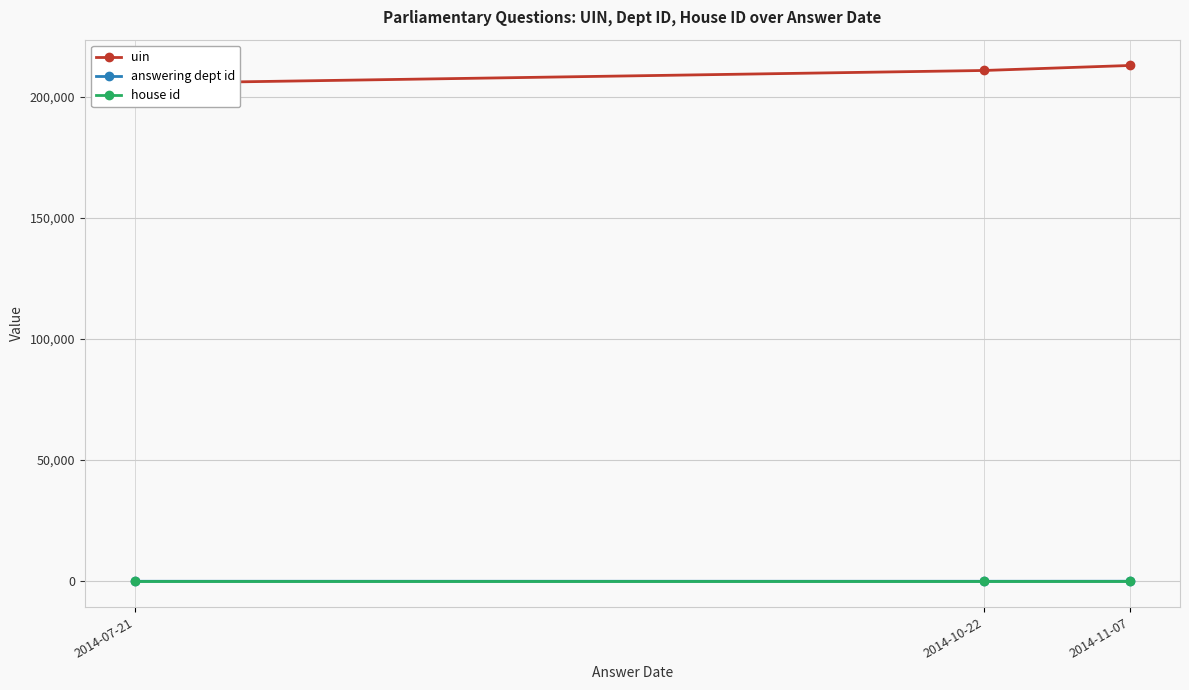

What is the maximum value shown in the chart?

212827